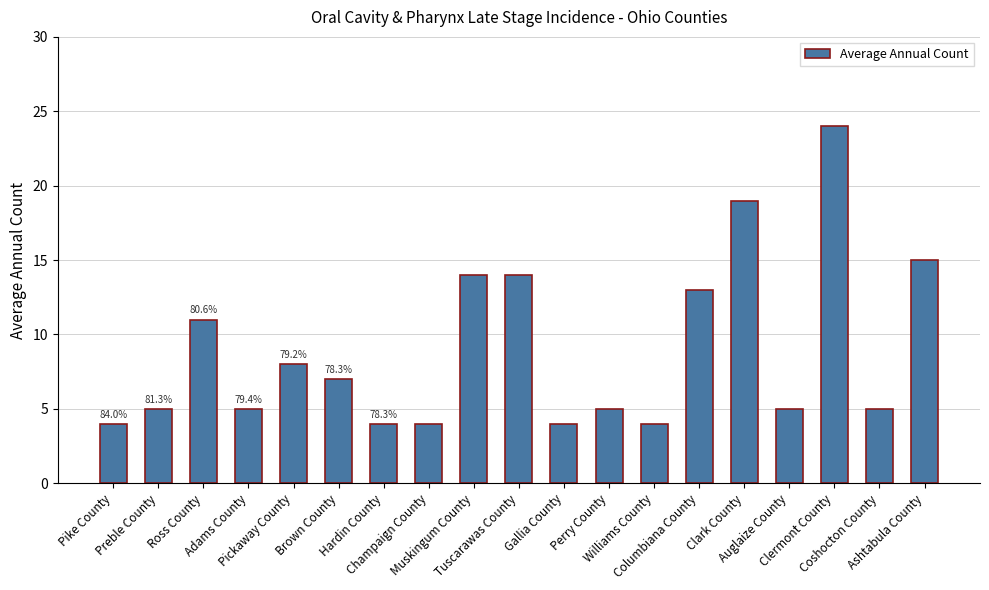

How many data points does each series have?

19